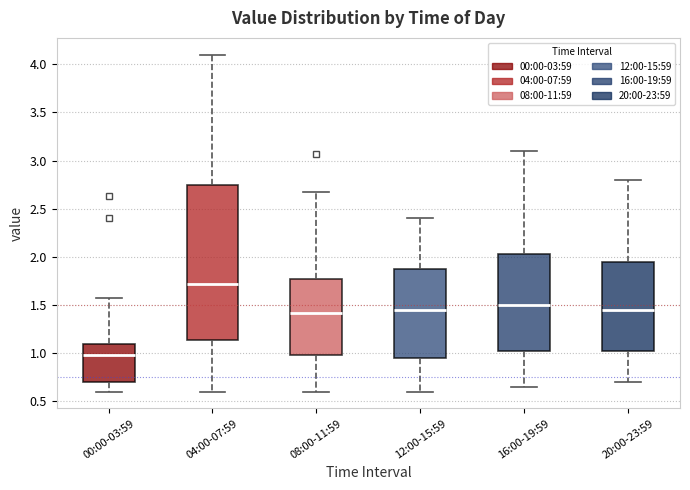

Reading left to right, transcribe this box plot: for each box, give where its median line is, the range the box spans, and where its two whiskers end, as read against the y-axis. The values are not printed on the chart, so give them approximately, as read against the axis.

00:00-03:59: median 1.00, box 0.70 to 1.10, whiskers 0.60 to 1.55
04:00-07:59: median 1.70, box 1.15 to 2.75, whiskers 0.60 to 4.10
08:00-11:59: median 1.40, box 1.00 to 1.75, whiskers 0.60 to 2.65
12:00-15:59: median 1.45, box 0.95 to 1.90, whiskers 0.60 to 2.40
16:00-19:59: median 1.50, box 1.05 to 2.05, whiskers 0.65 to 3.10
20:00-23:59: median 1.45, box 1.05 to 1.95, whiskers 0.70 to 2.80